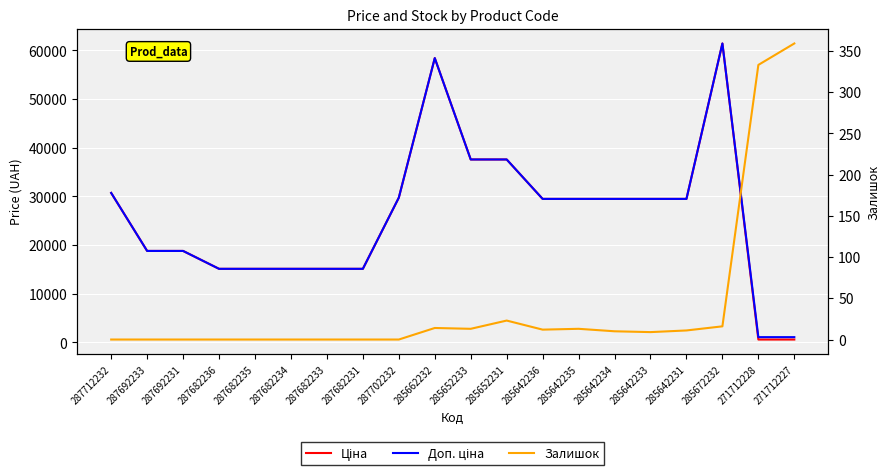

What is the total value across all series at 287702232?

59494.5